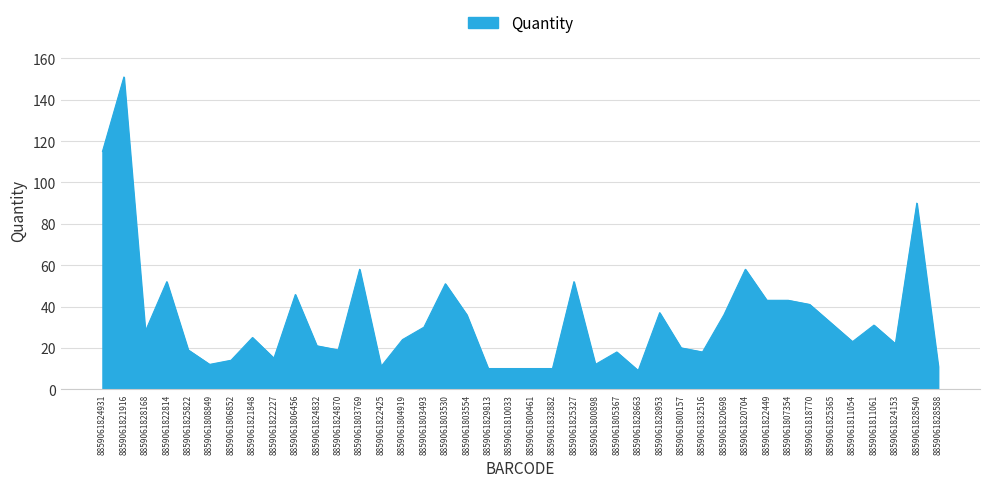

At which label does the data first exceed 25?

8859061824931